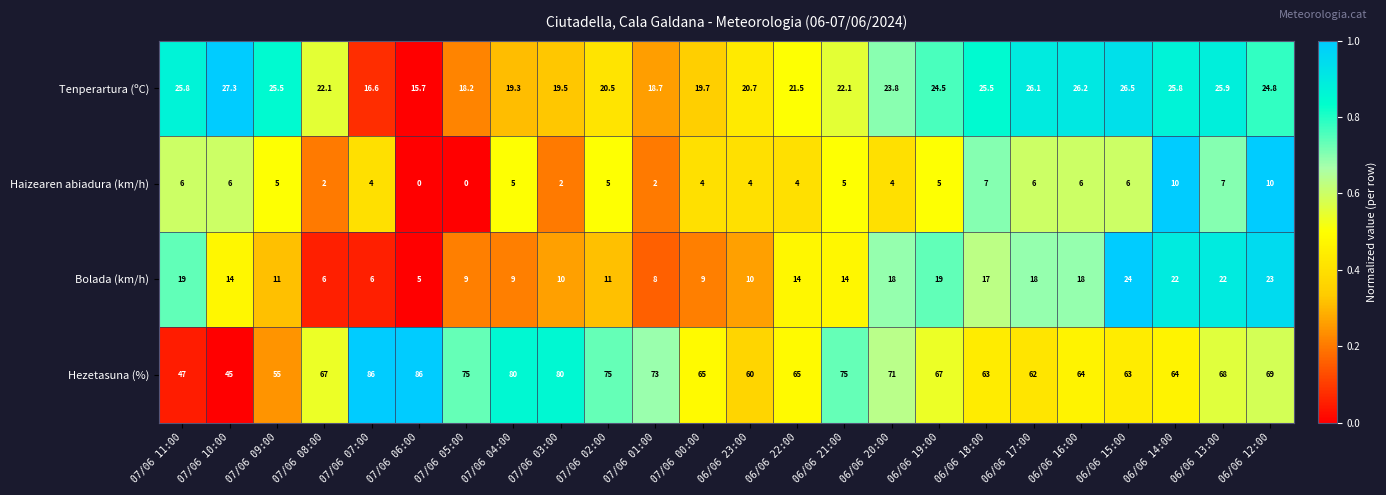

Which category has the lowest value in the Tenperartura (ºC) series?

07/06 06:00